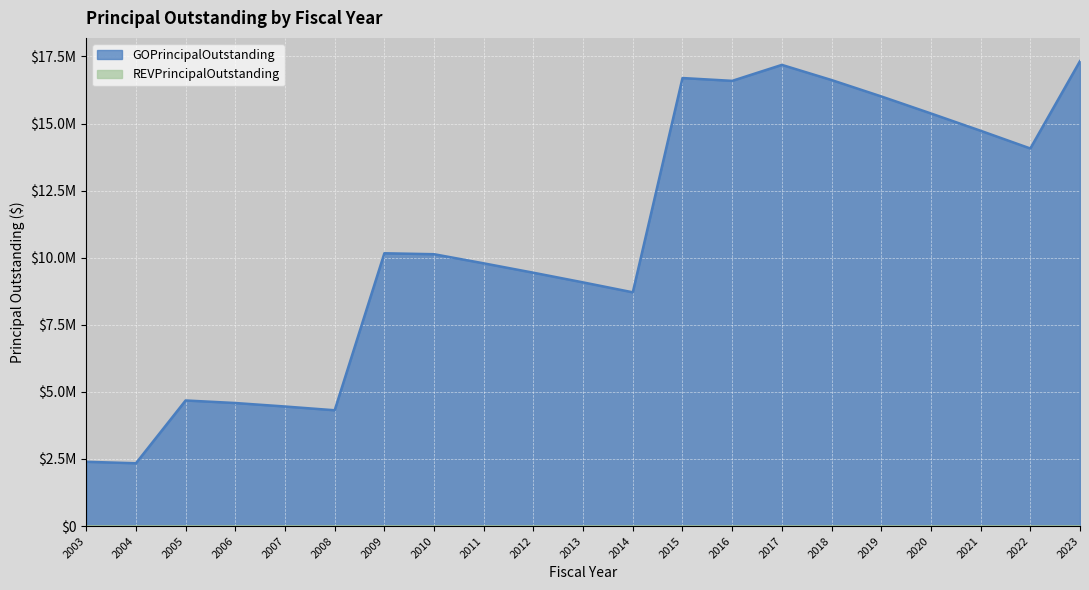

The value at 2023 is 5845985. True or false?

False